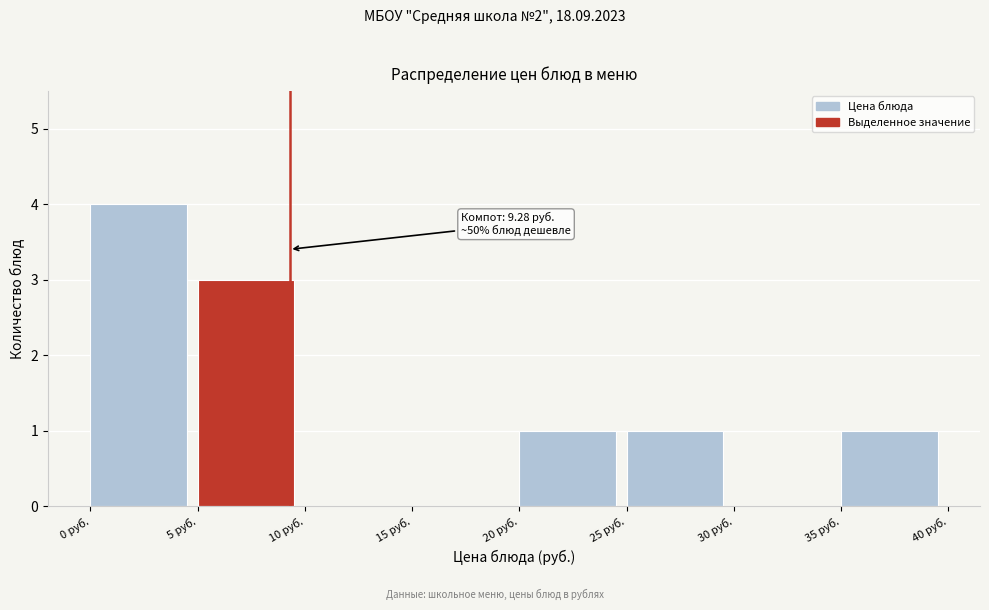

Over which range of the x-axis is the bar tallest?

0 to 5